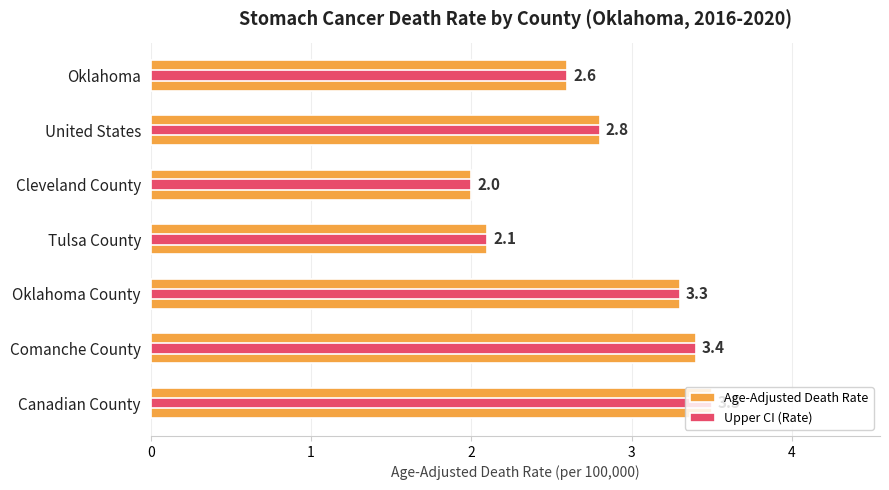

Does the chart contain any negative values?

No